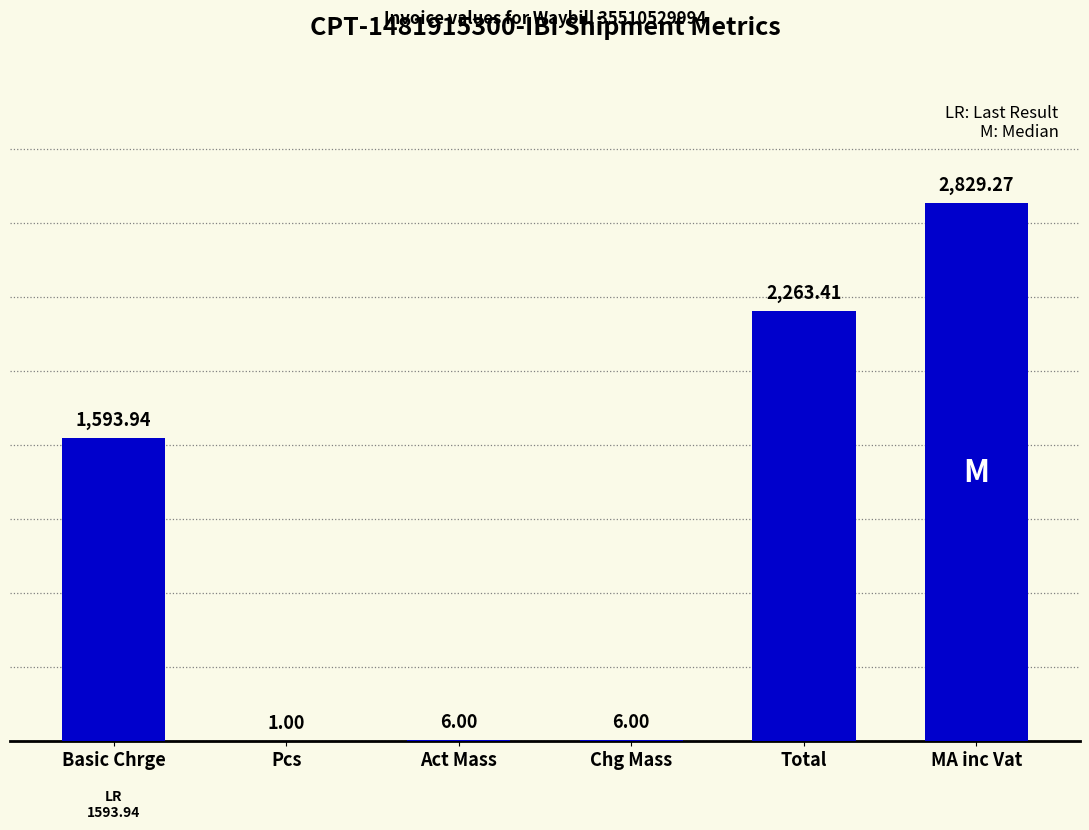

Where does the data first go above 1593?

Basic Chrge